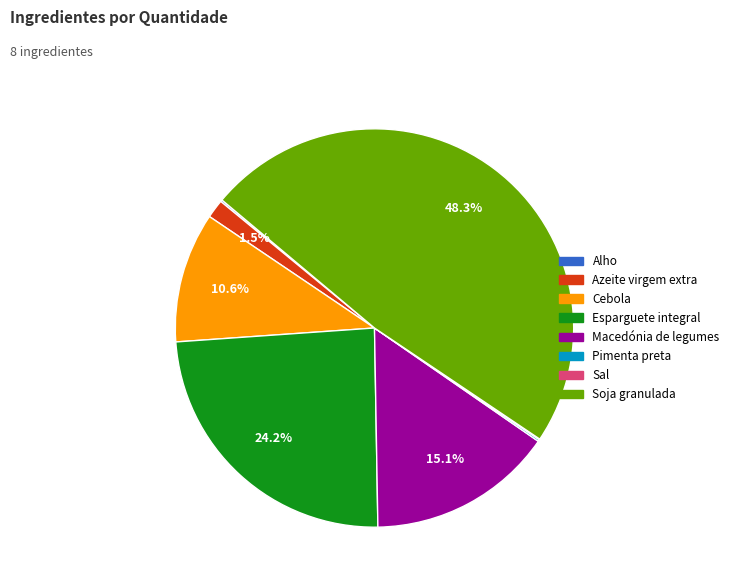

What is the largest slice in the pie chart?

Soja granulada